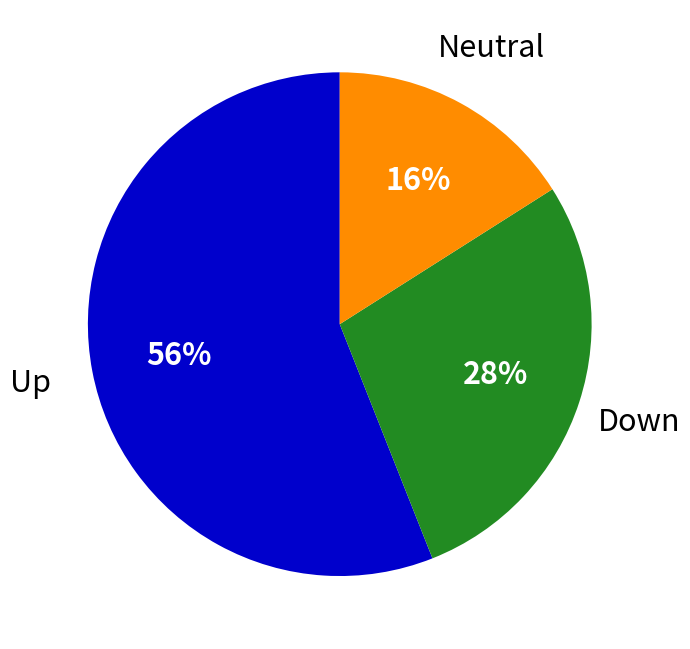

Does any single category account for the majority?

Yes